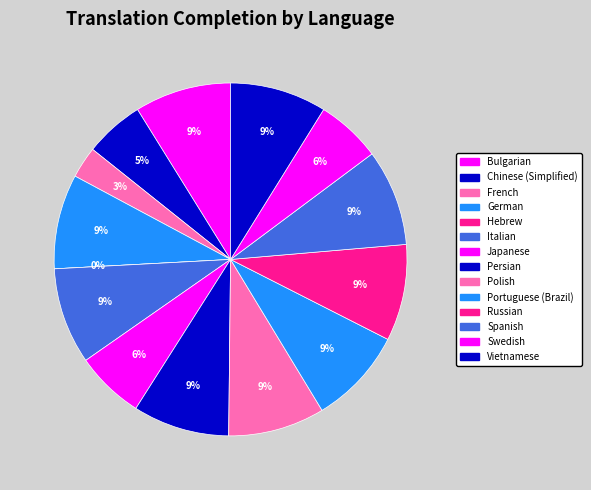

To the nearest percent, what portion does Portuguese (Brazil) represent?

9%